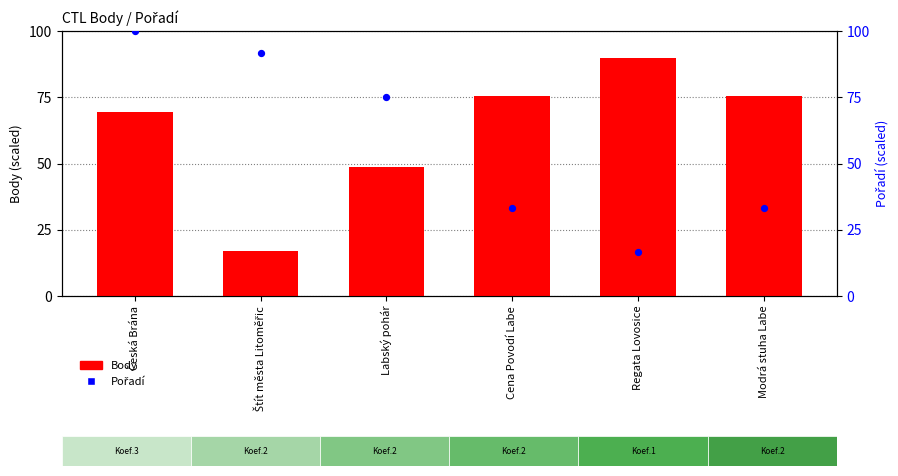

Which series has the largest total across all categories?

Body